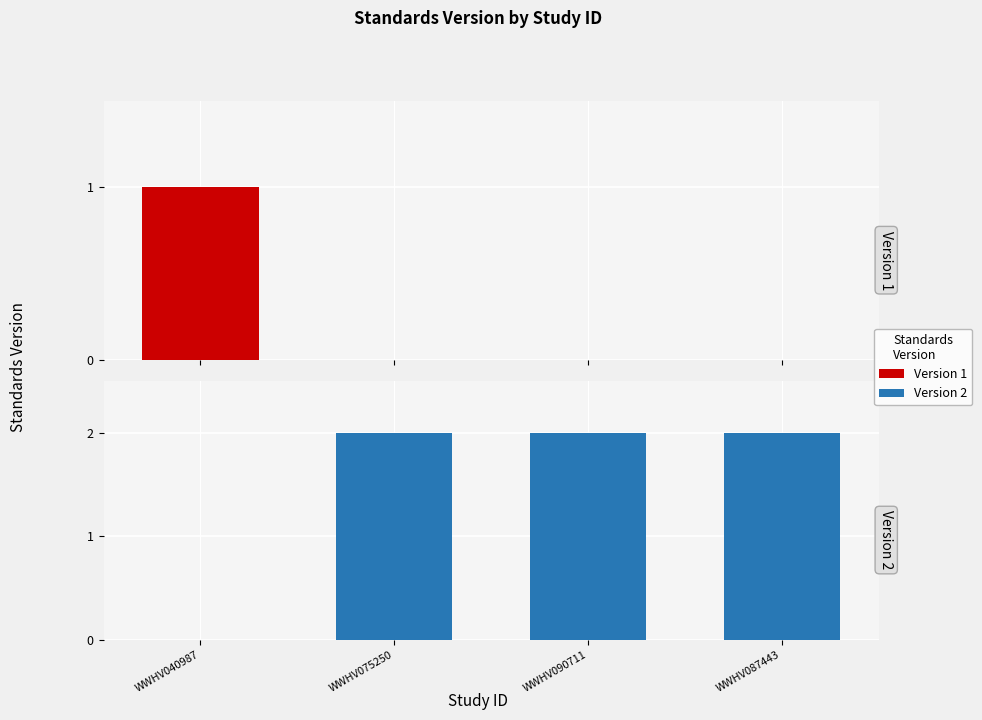

Reading left to right, what are all the values shown in this chart?

Version 1: WWHV040987=1	WWHV075250=0	WWHV090711=0	WWHV087443=0
Version 2: WWHV040987=0	WWHV075250=2	WWHV090711=2	WWHV087443=2